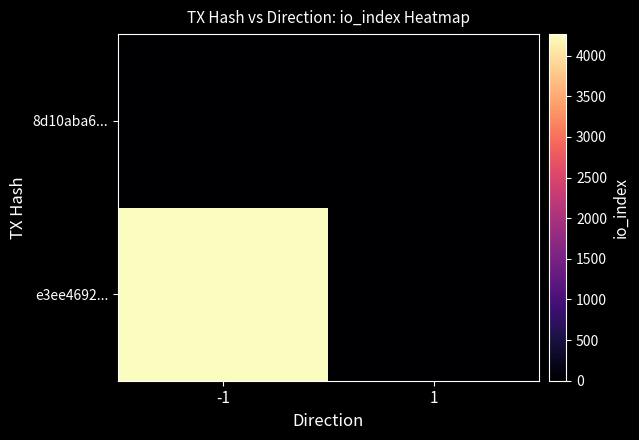

What is the difference between the highest and lowest values at -1?

4265